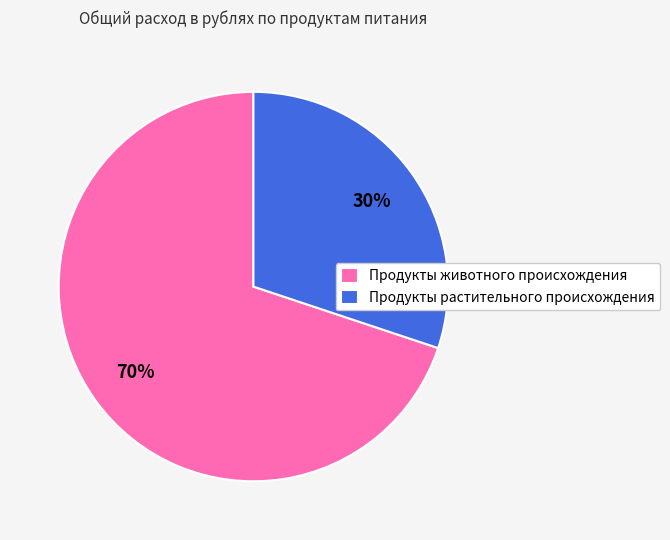

Combined, do Продукты животного происхождения and Продукты растительного происхождения account for over 50%?

Yes